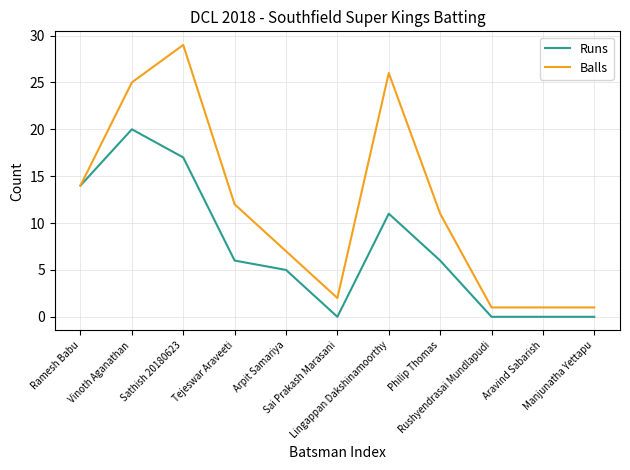

Which series has the largest range (max minus min)?

Balls